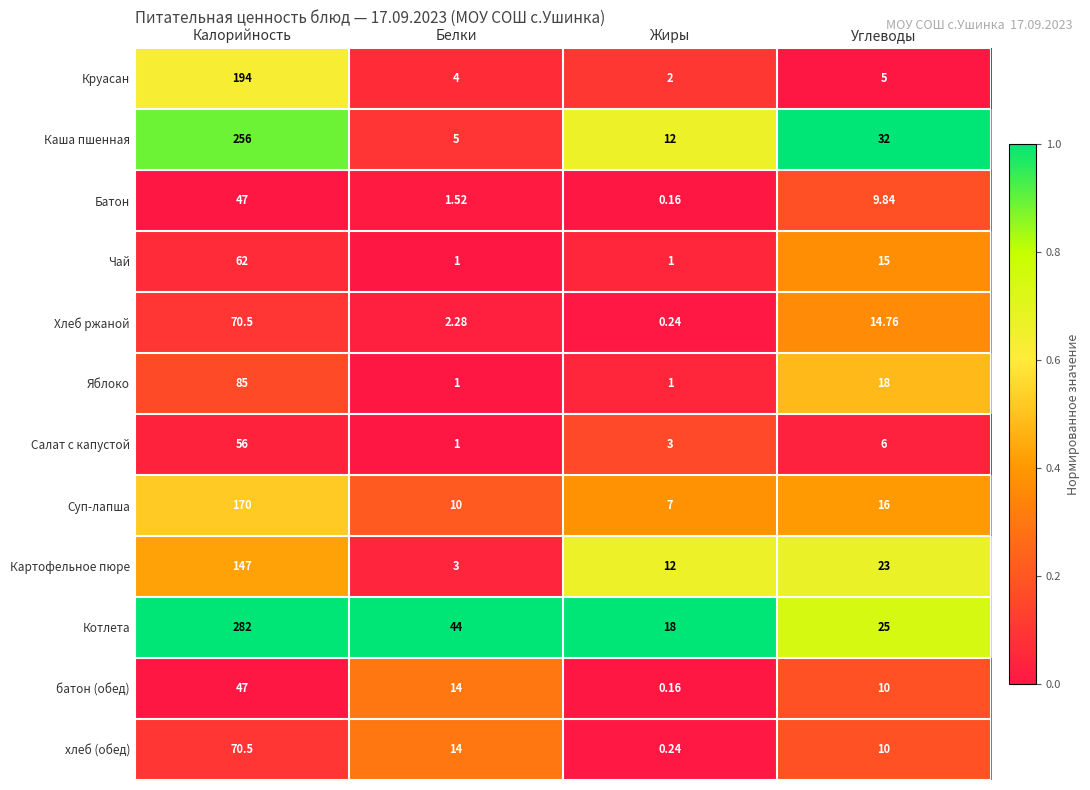

At how many categories does at least one series exceed 0?

4